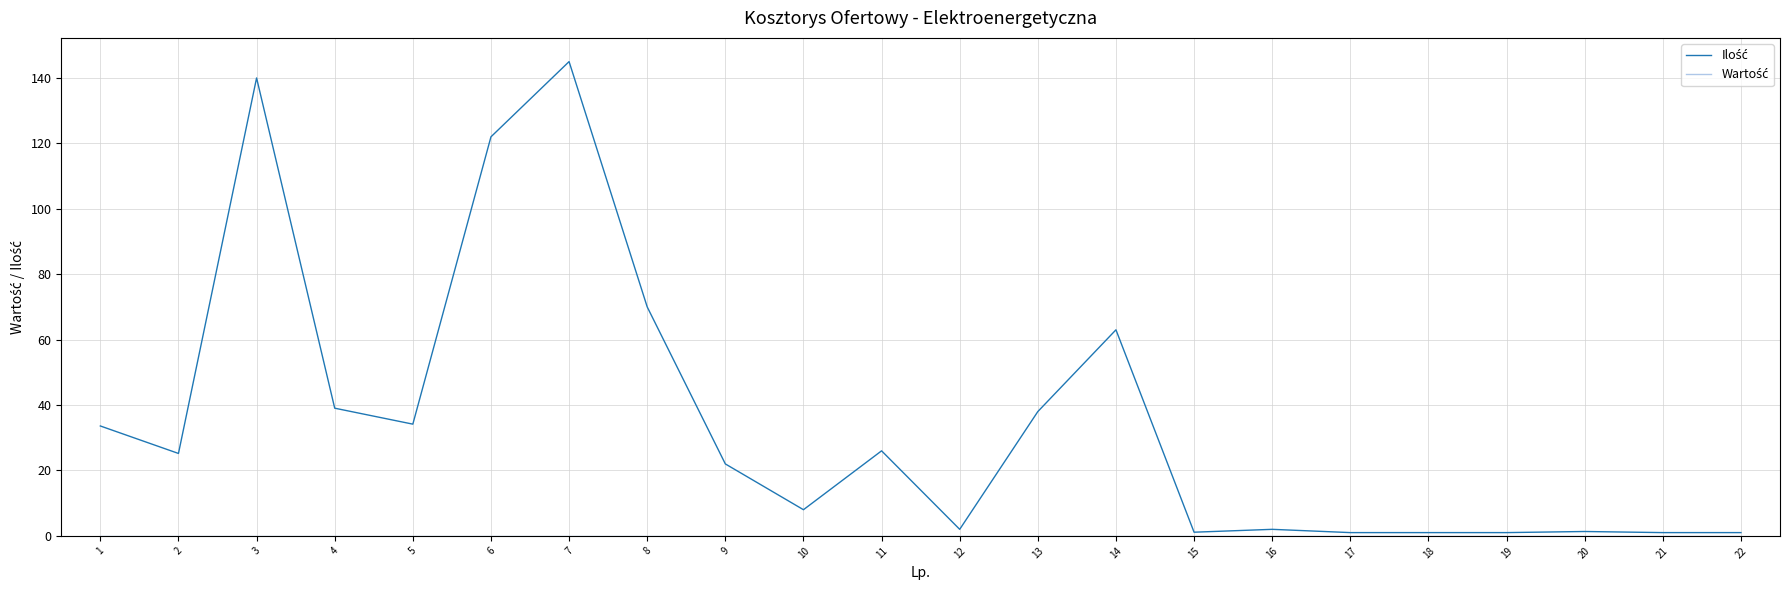

What is the total value across all series at 6?

122.0